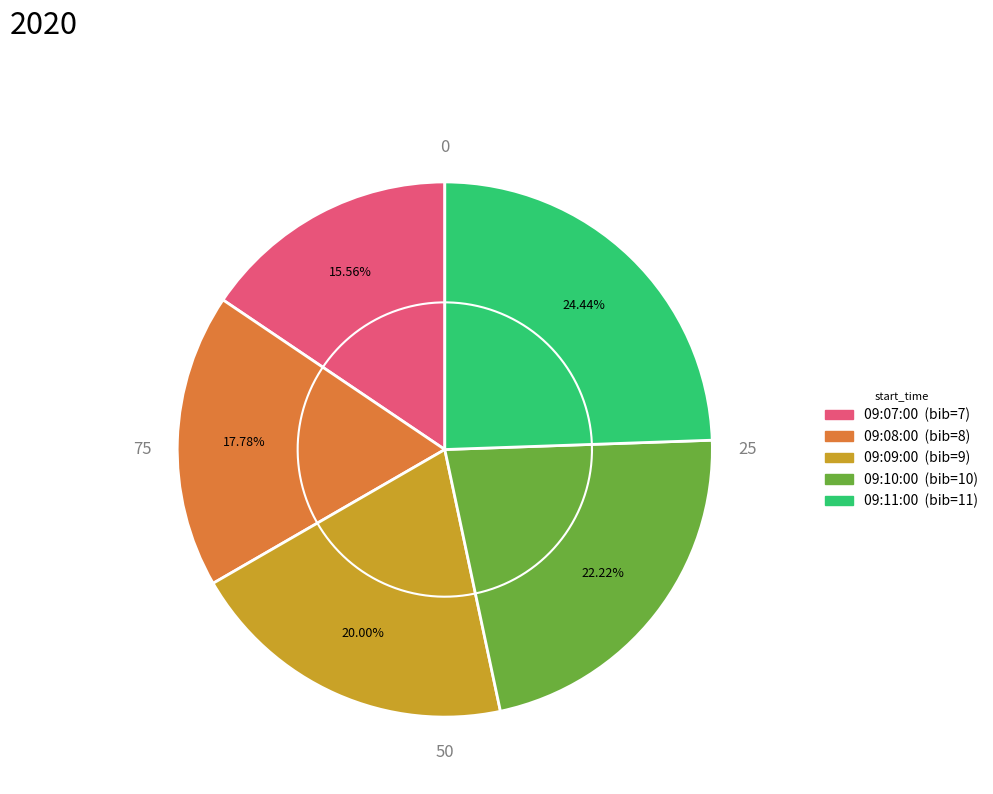

True or false: 09:11:00 accounts for 33% of the total.

False